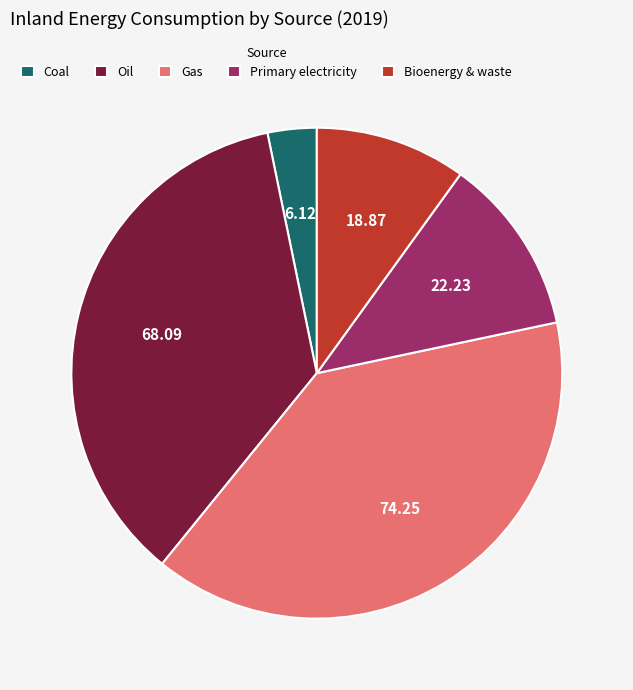

Is there any slice that represents more than half of the pie?

No